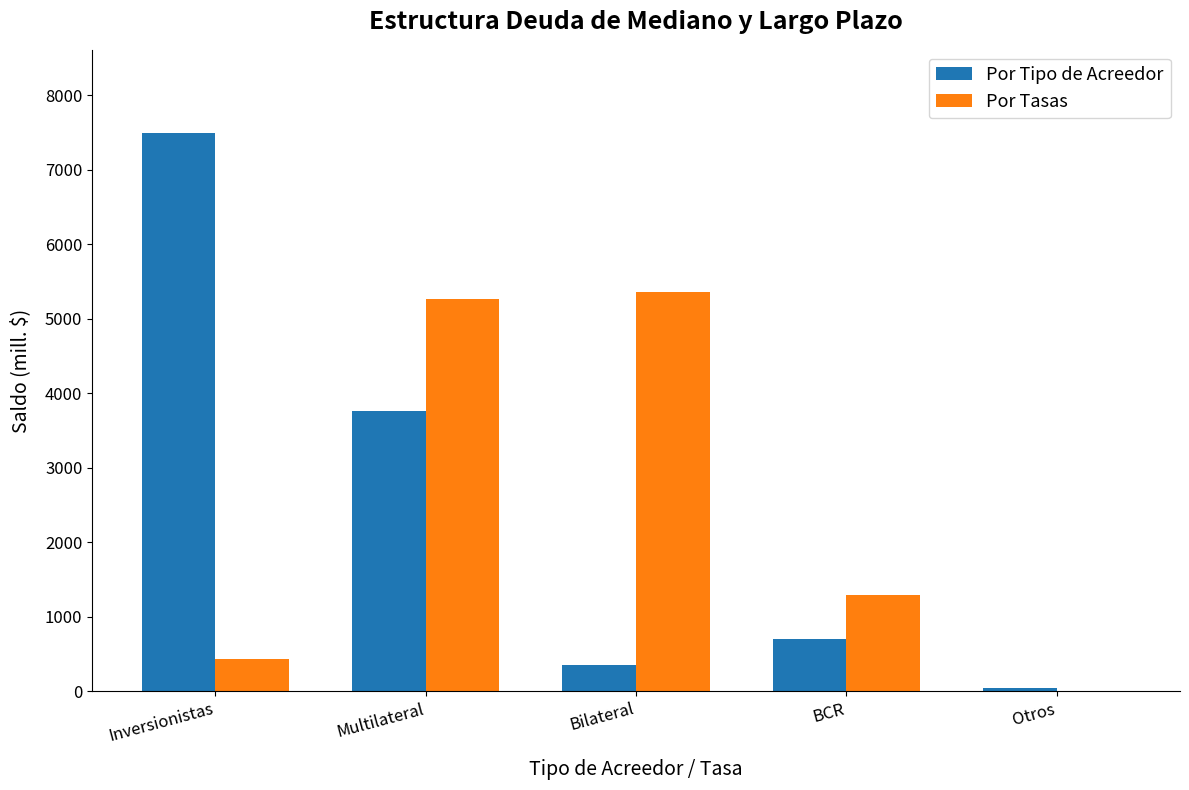

Reading right to left, extract all data points from this chart.

Por Tipo de Acreedor: 35.6	704.3	349.4	3758.7	7484.9
Por Tasas: 0.0	1284.0	5355.2	5261.1	432.6